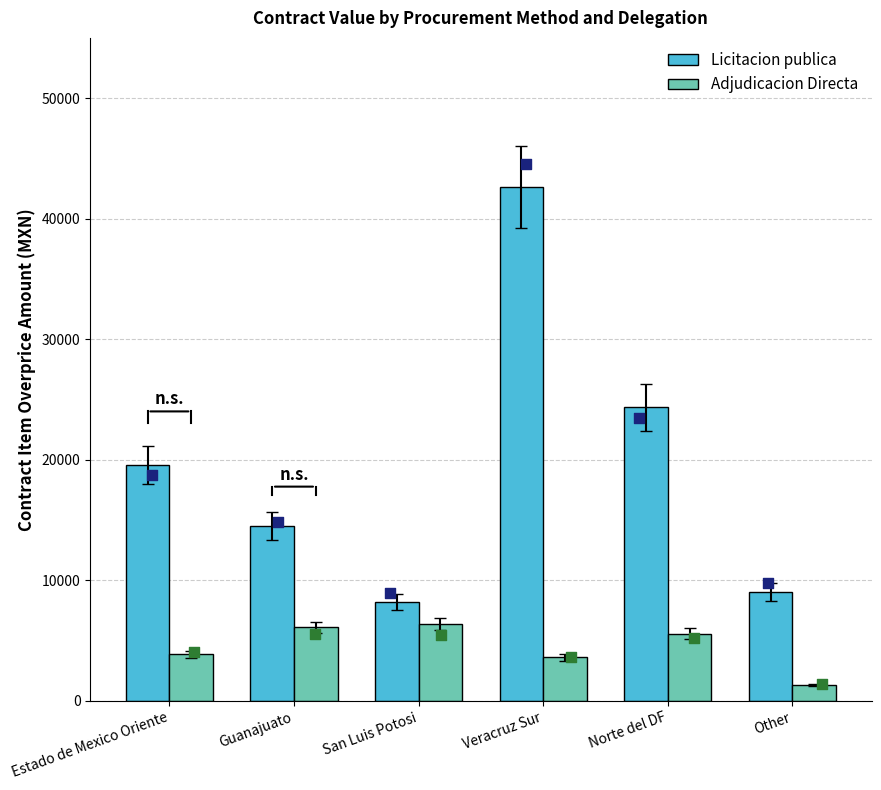

At how many categories does at least one series exceed 32816?

1